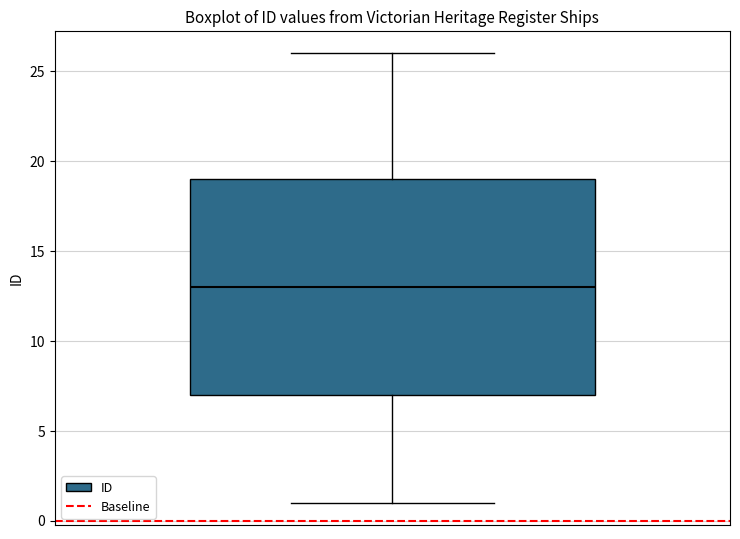

Where does the lower whisker of the box end on the y-axis? The values are not printed on the chart, so give them approximately, as read against the axis.

1